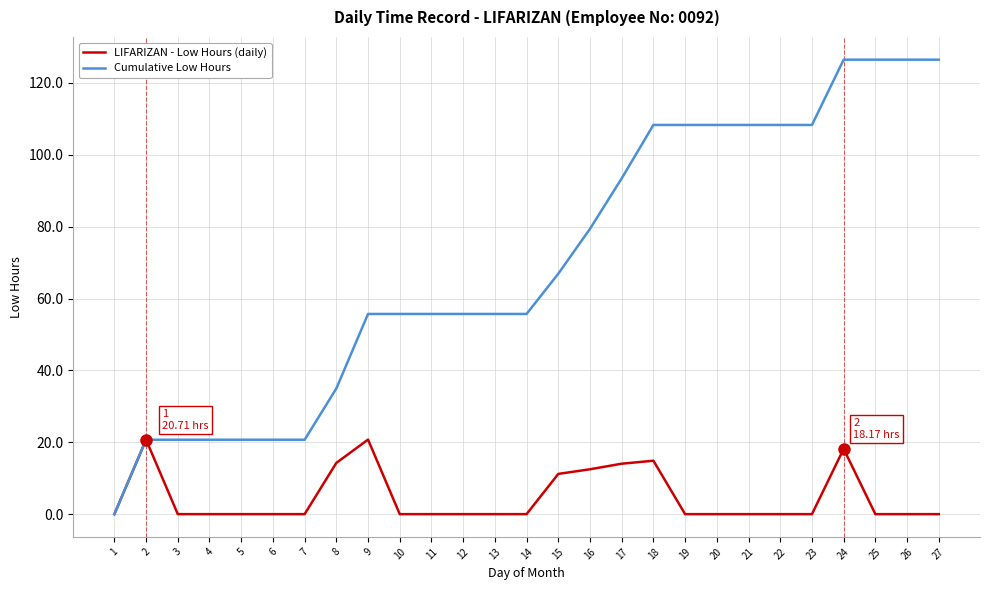

At which label is Cumulative Low Hours closest to 63?

15